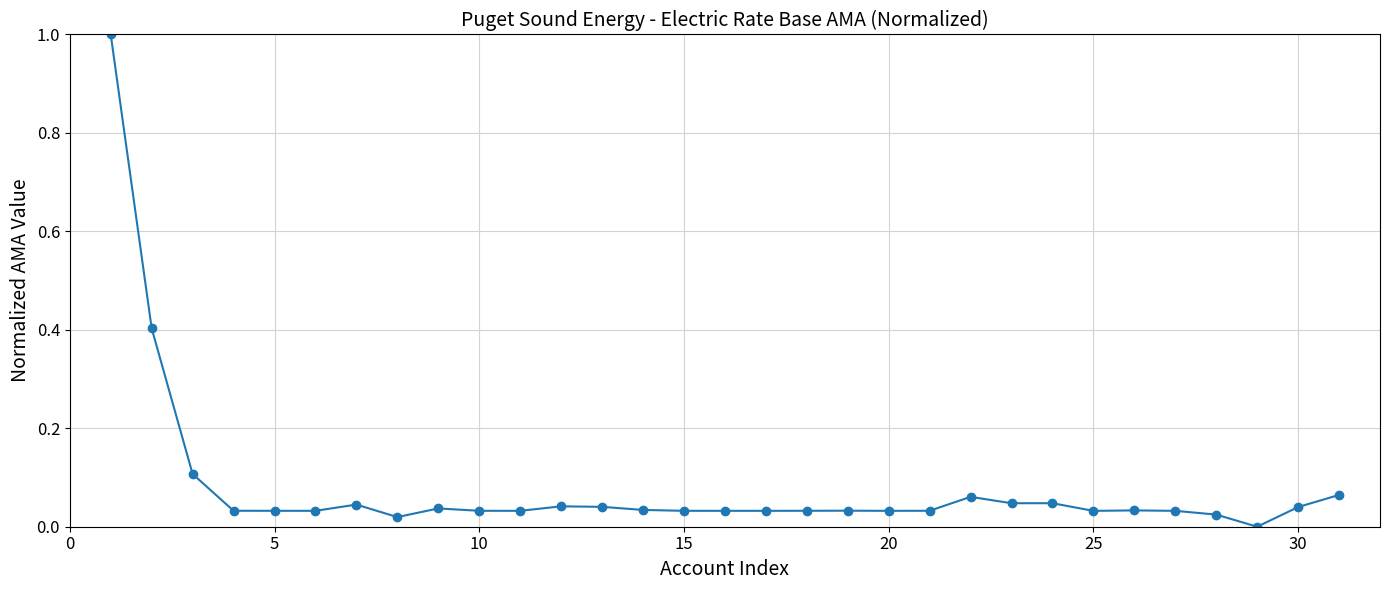

True or false: the data has more than 0 interior local peaks.

True